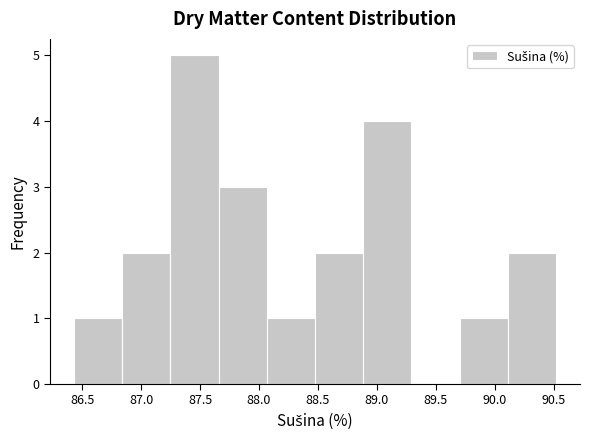

How tall is the bar that spans 88.05 to 88.50 on the x-axis? Neither the bar edges nor the heights are printed on the chart, so give them approximately, as read against the axes.

1